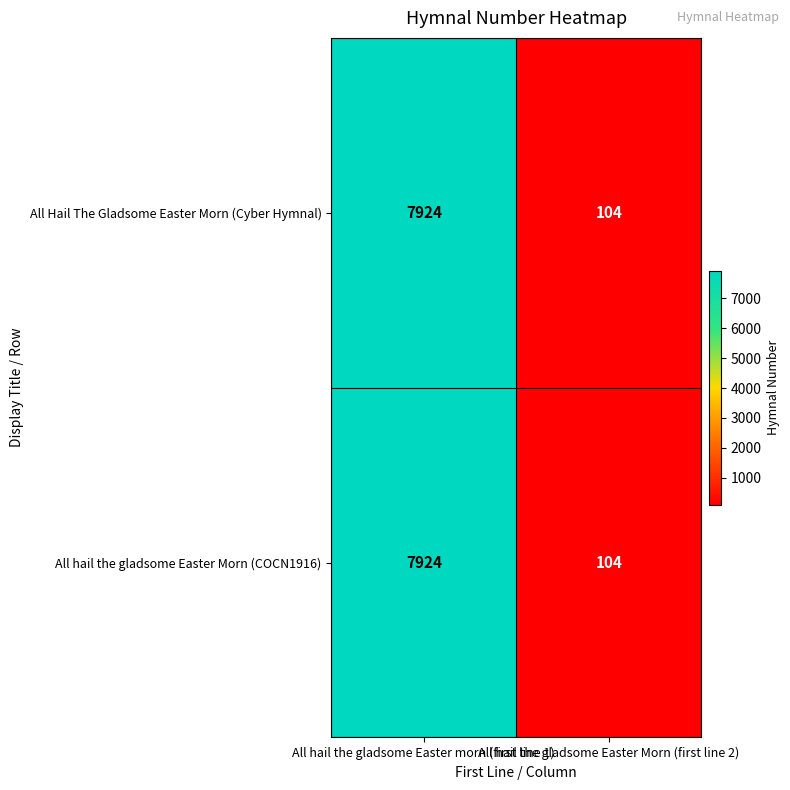

Which category has the highest value in the All Hail The Gladsome Easter Morn (Cyber Hymnal) series?

All hail the gladsome Easter morn (first line 1)